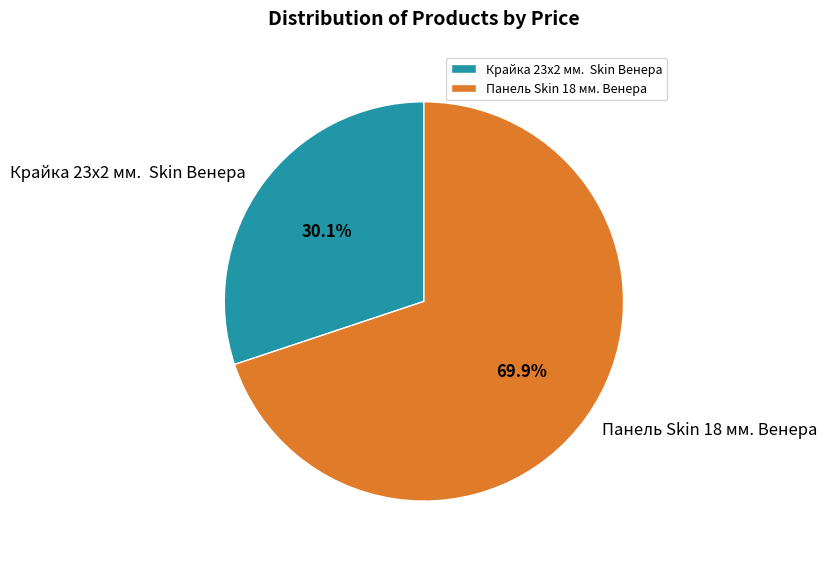

What is the smallest slice in the pie chart?

Крайка 23x2 мм. Skin Венера